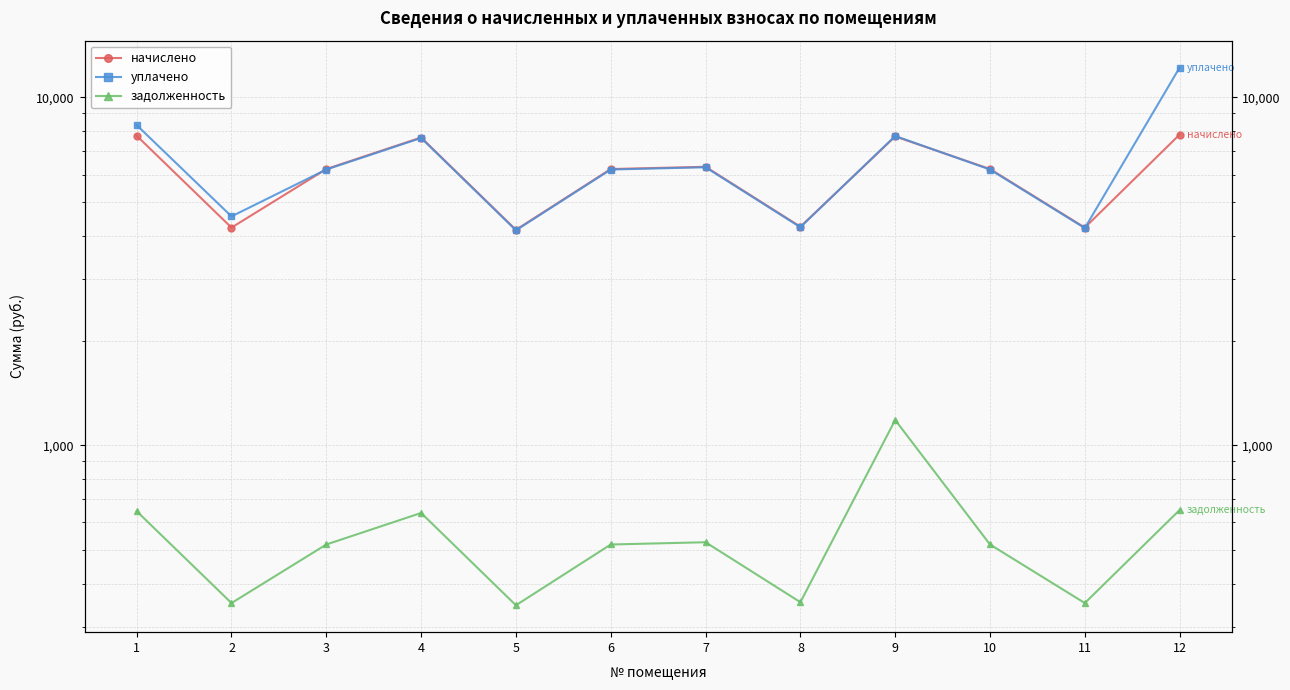

The value of задолженность at 2 is 472.1. True or false?

False